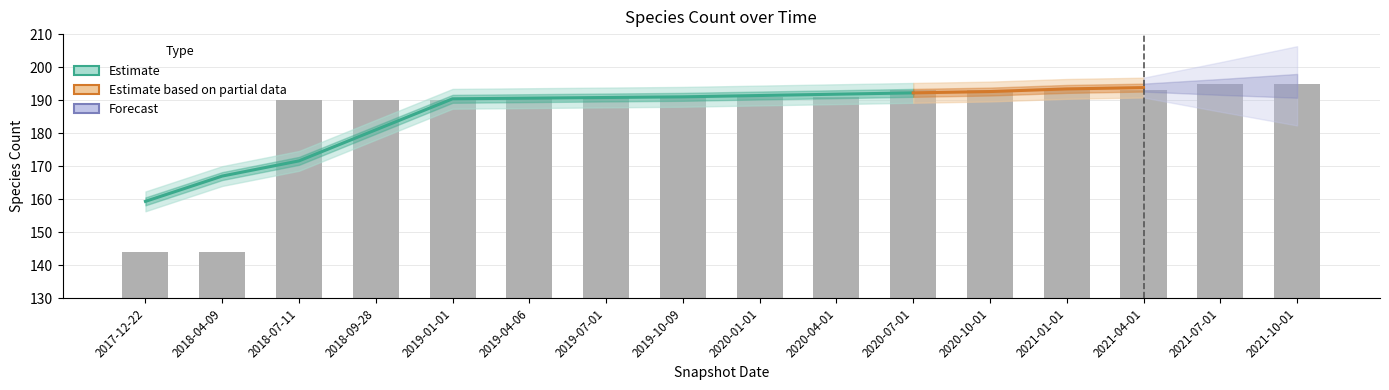

What is the change in value from 2021-04-01 to 2021-10-01?

+2